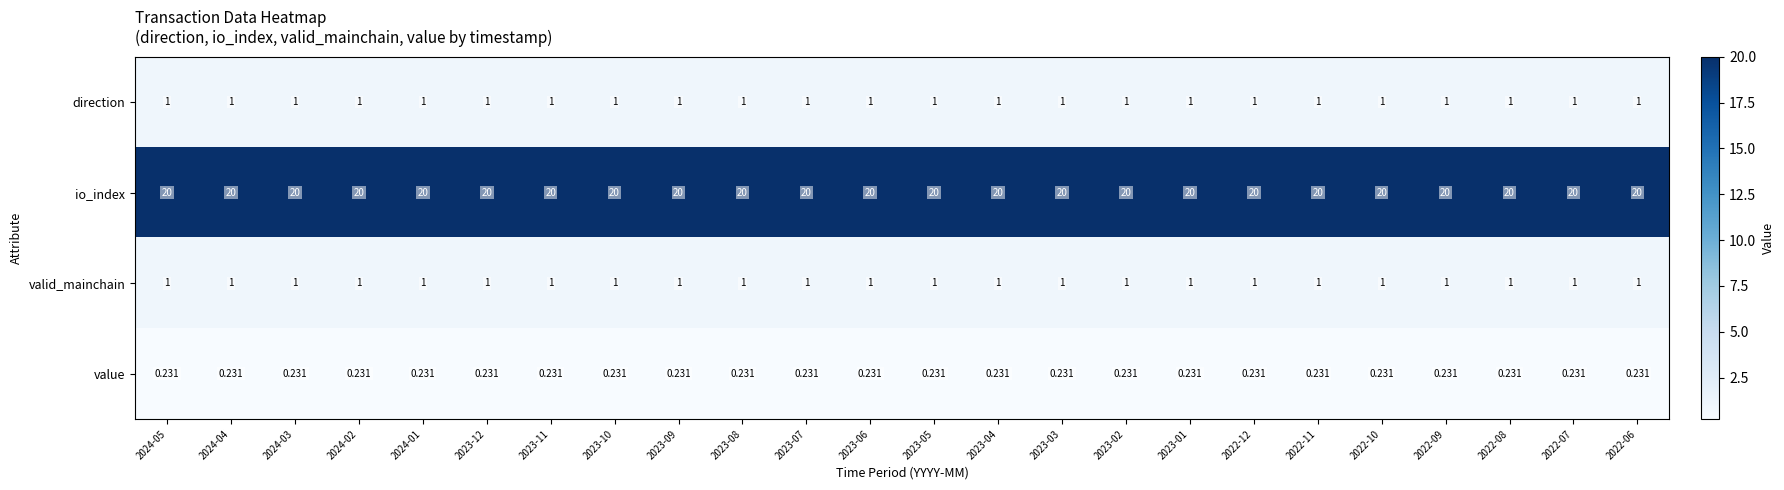

Which series has the largest total across all categories?

io_index